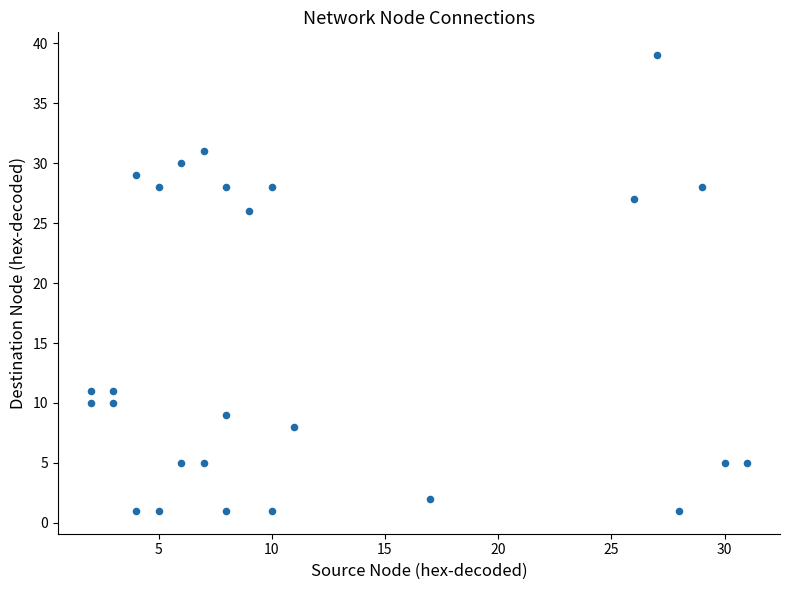

What is the range of X values (max minus min)?

29